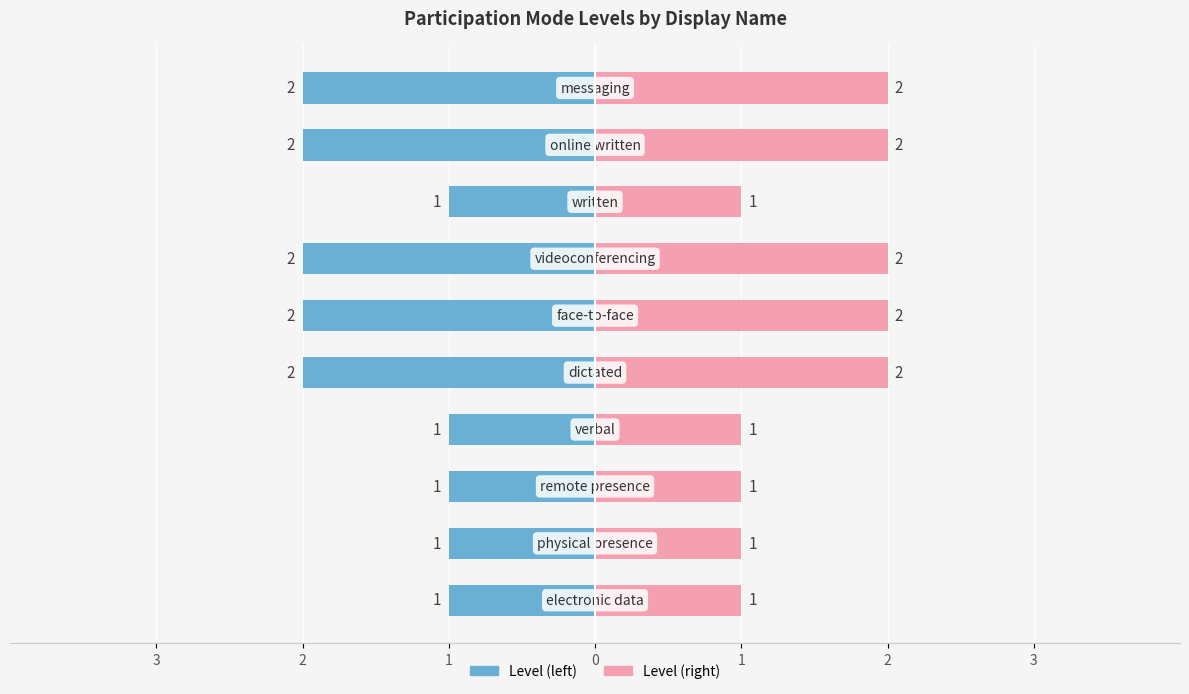

What is the difference between the highest and lowest values at 9?

4